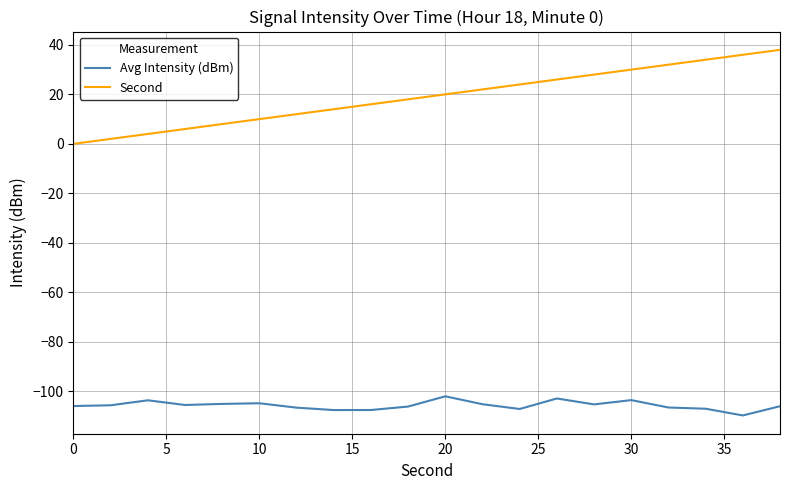

True or false: Second and Avg Intensity (dBm) intersect in this chart.

False